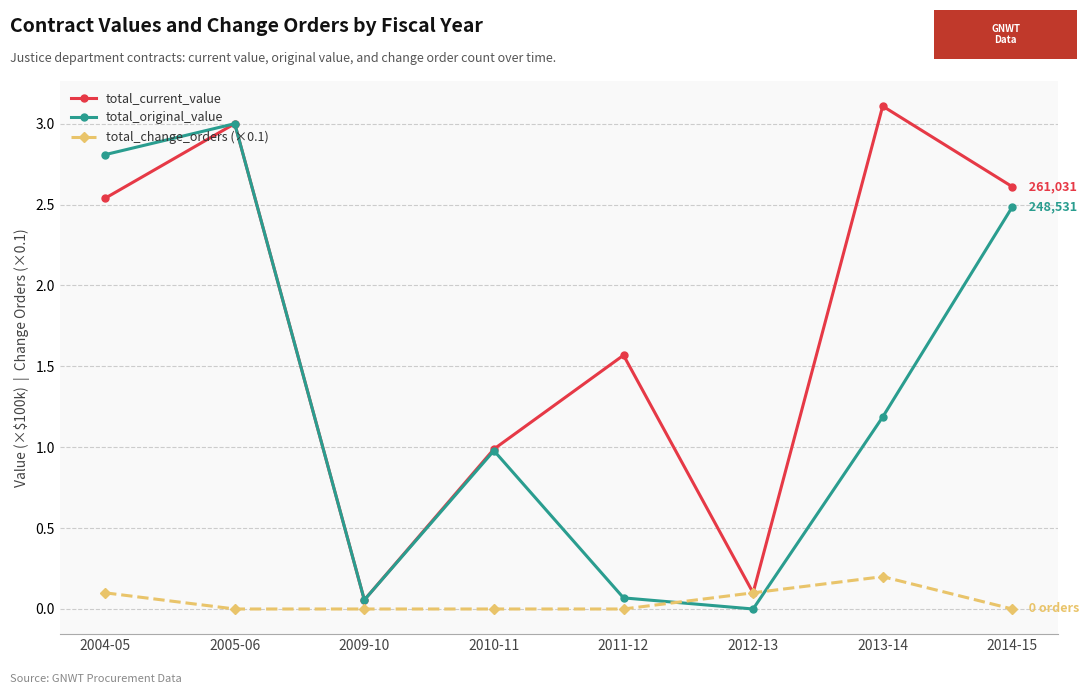

What position from the left is 2013-14?

7